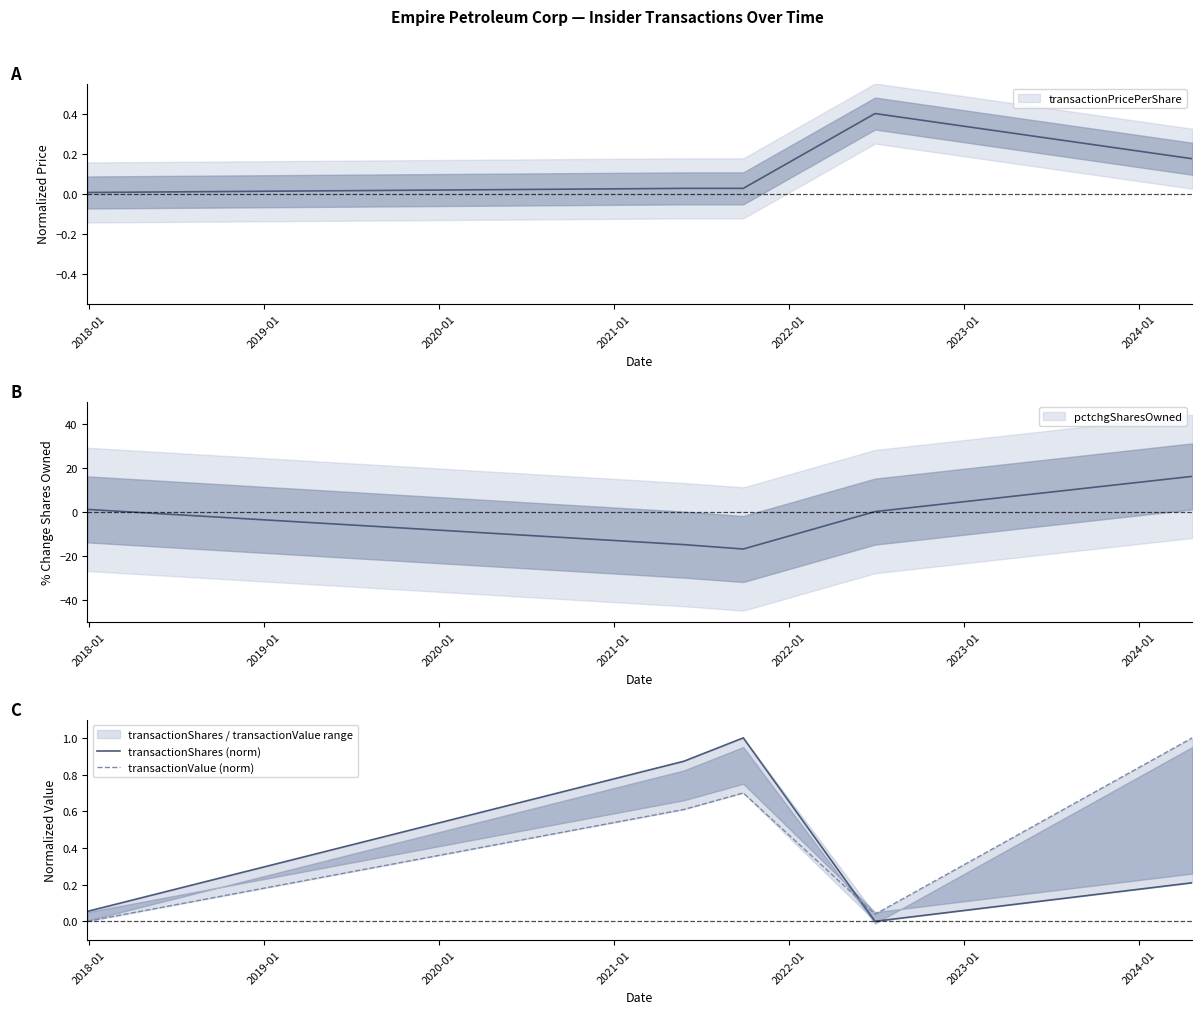

What is the label of the 4th point from the right?

2018-01